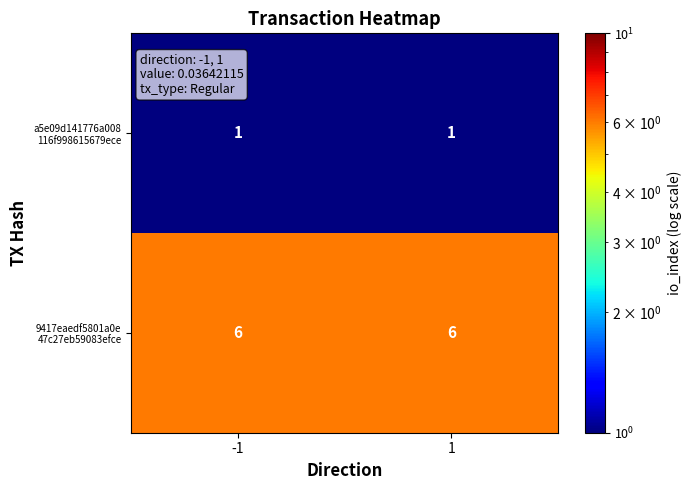

At how many categories does at least one series exceed 5?

2